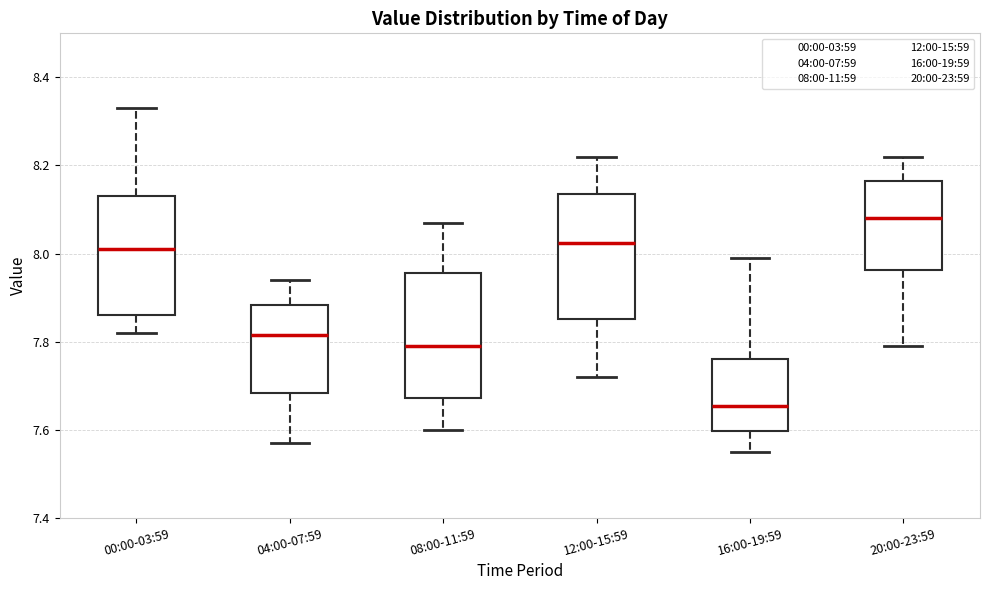

Which box has the lowest median line?

16:00-19:59